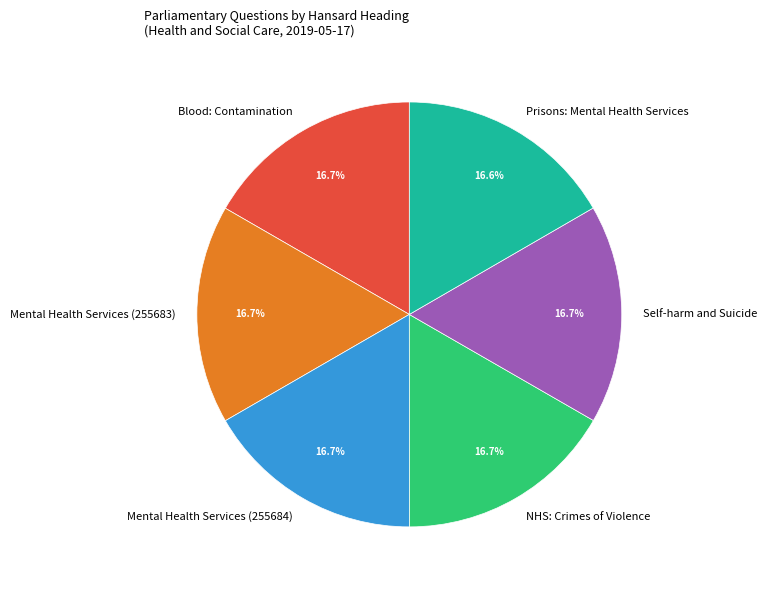

Is Blood: Contamination the majority of the pie?

No